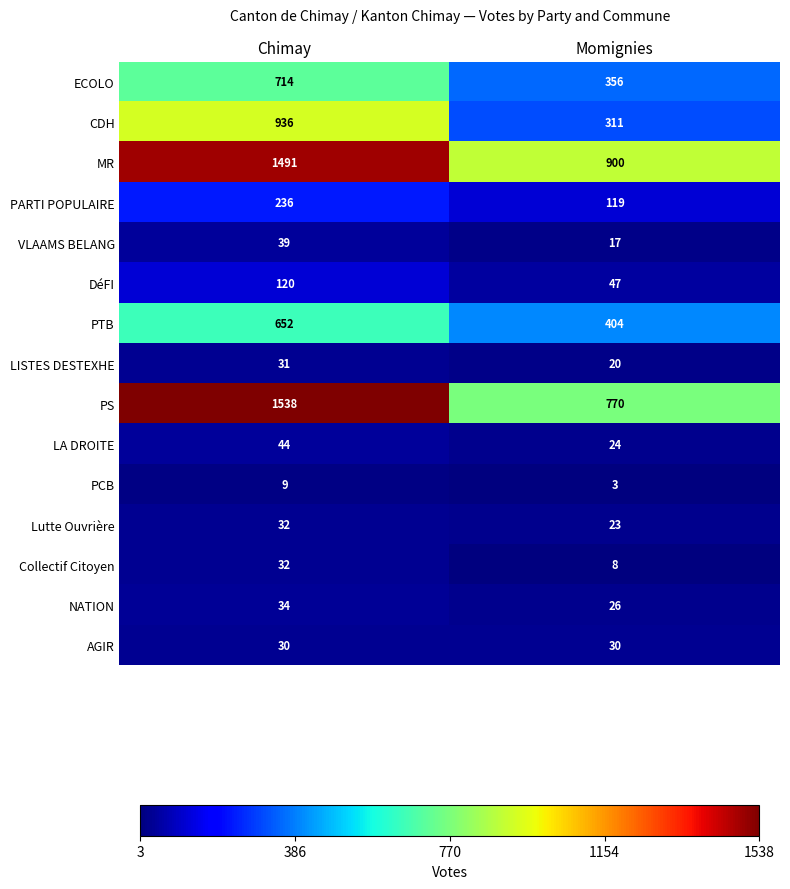

What is the lowest value of the PS series?

770